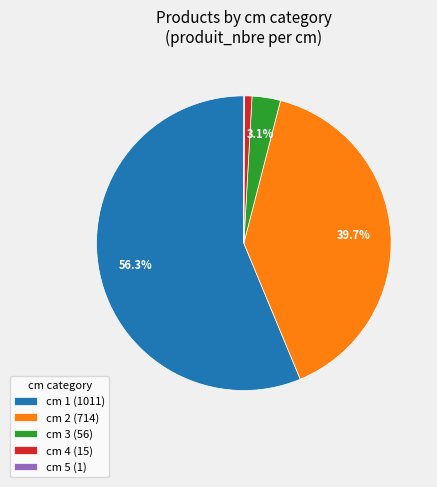

Between cm 4 (15) and cm 2 (714), which is larger?

cm 2 (714)